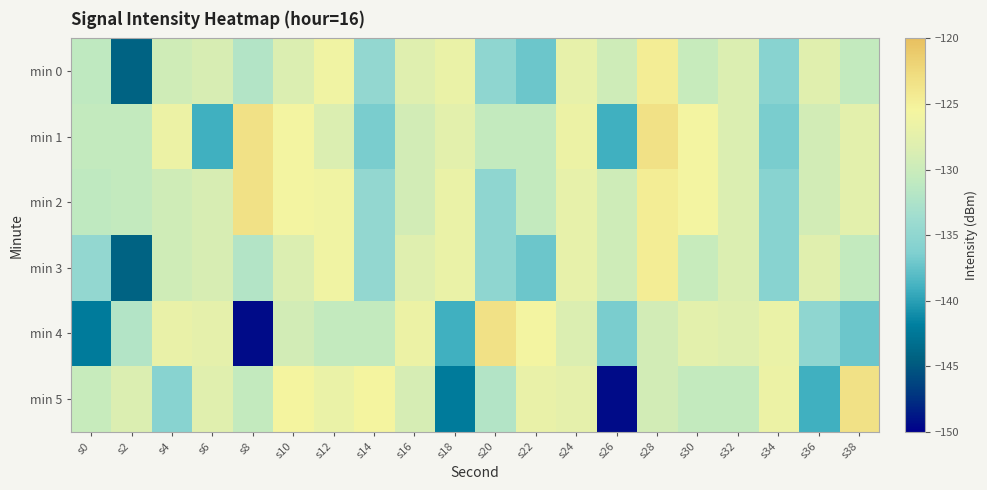

At which category is the sum across all series the highest?

s28